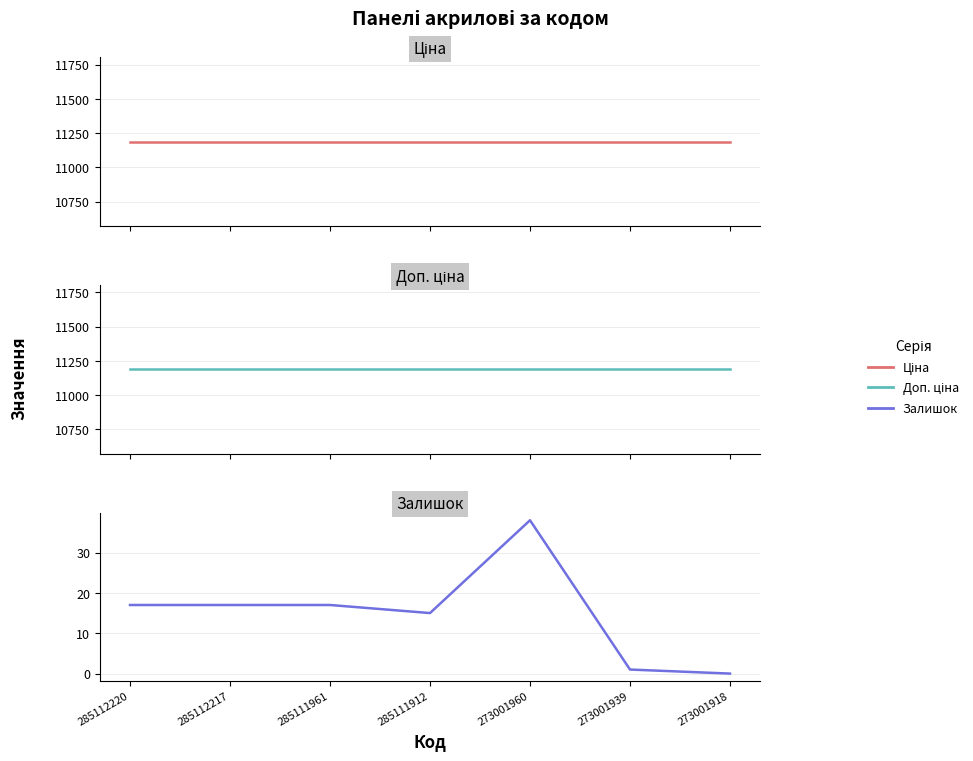

Reading left to right, what are all the values shown in this chart?

Ціна: 285112220=11188.2	285112217=11188.2	285111961=11188.2	285111912=11188.2	273001960=11188.2	273001939=11188.2	273001918=11188.2
Доп. ціна: 285112220=11188.2	285112217=11188.2	285111961=11188.2	285111912=11188.2	273001960=11188.2	273001939=11188.2	273001918=11188.2
Залишок: 285112220=17.0	285112217=17.0	285111961=17.0	285111912=15.0	273001960=38.0	273001939=1.0	273001918=0.0